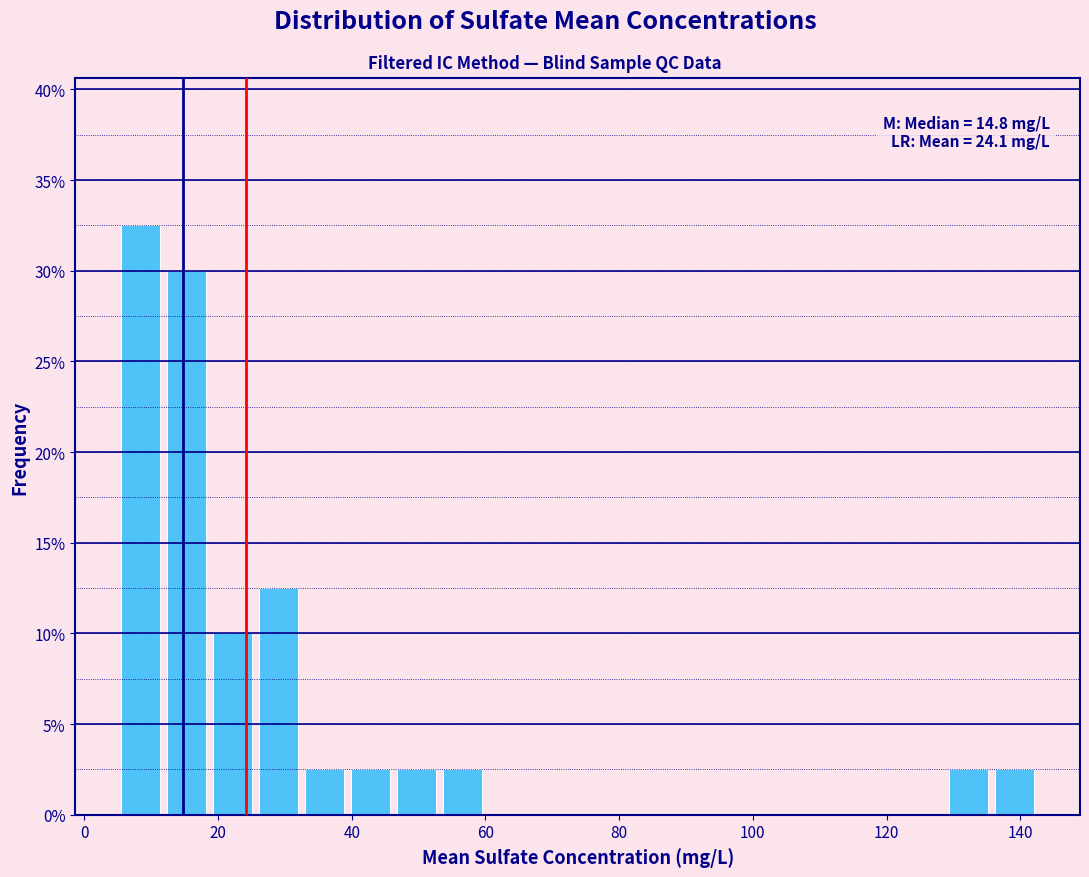

Read against the x-axis, roughly where is the centre of the tallest bar?

8